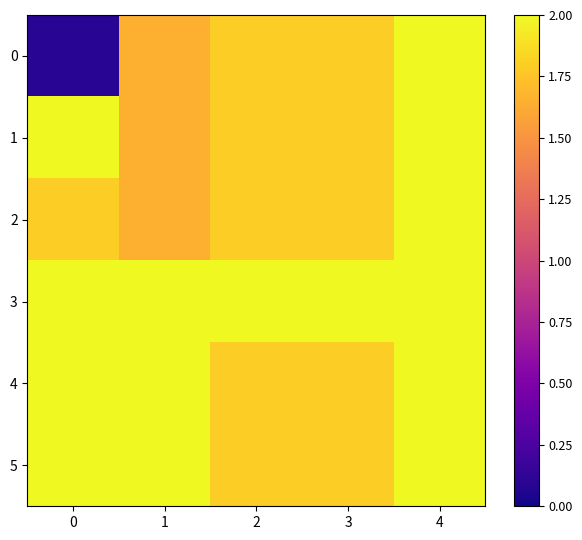

At which category is the sum across all series the highest?

4